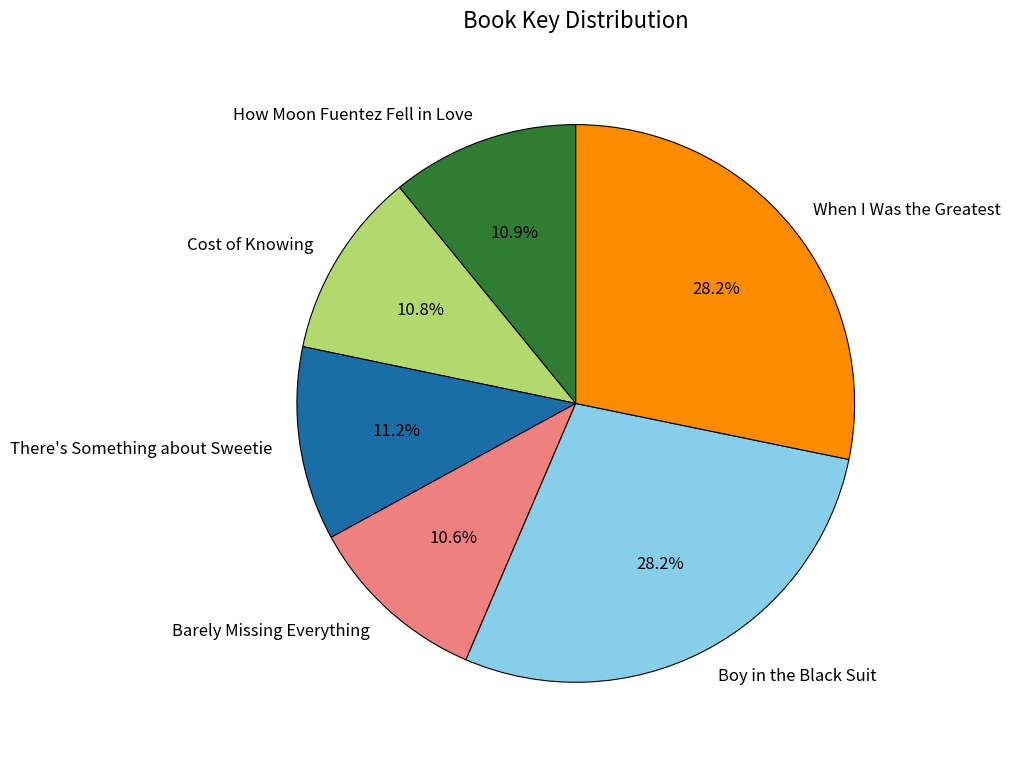

Does There's Something about Sweetie account for over 50% of the chart?

No